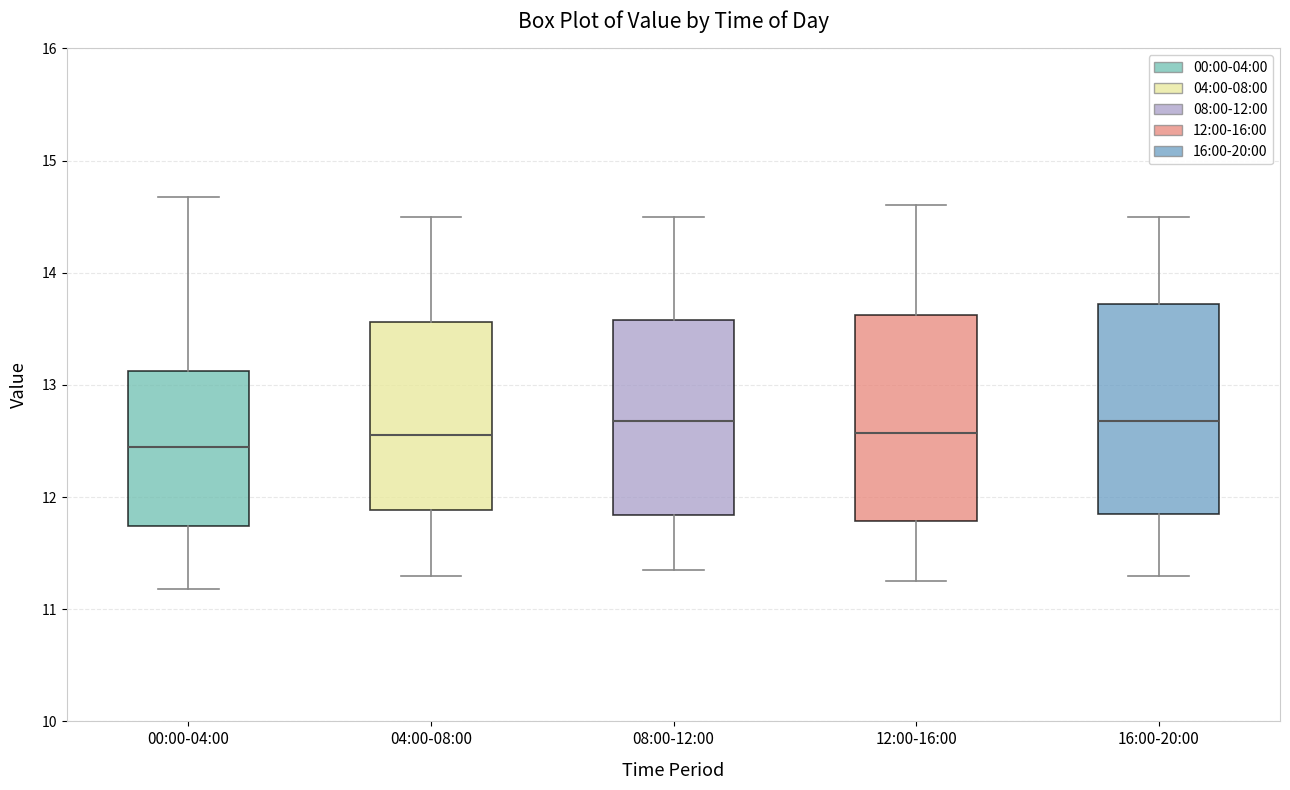

Reading left to right, read every box against the y-axis: the position of its median line, the range the box covers, and the ends of its whiskers. The values are not printed on the chart, so give them approximately, as read against the axis.

00:00-04:00: median 12.5, box 11.7 to 13.1, whiskers 11.2 to 14.7
04:00-08:00: median 12.6, box 11.9 to 13.6, whiskers 11.3 to 14.5
08:00-12:00: median 12.7, box 11.8 to 13.6, whiskers 11.4 to 14.5
12:00-16:00: median 12.6, box 11.8 to 13.6, whiskers 11.3 to 14.6
16:00-20:00: median 12.7, box 11.9 to 13.7, whiskers 11.3 to 14.5